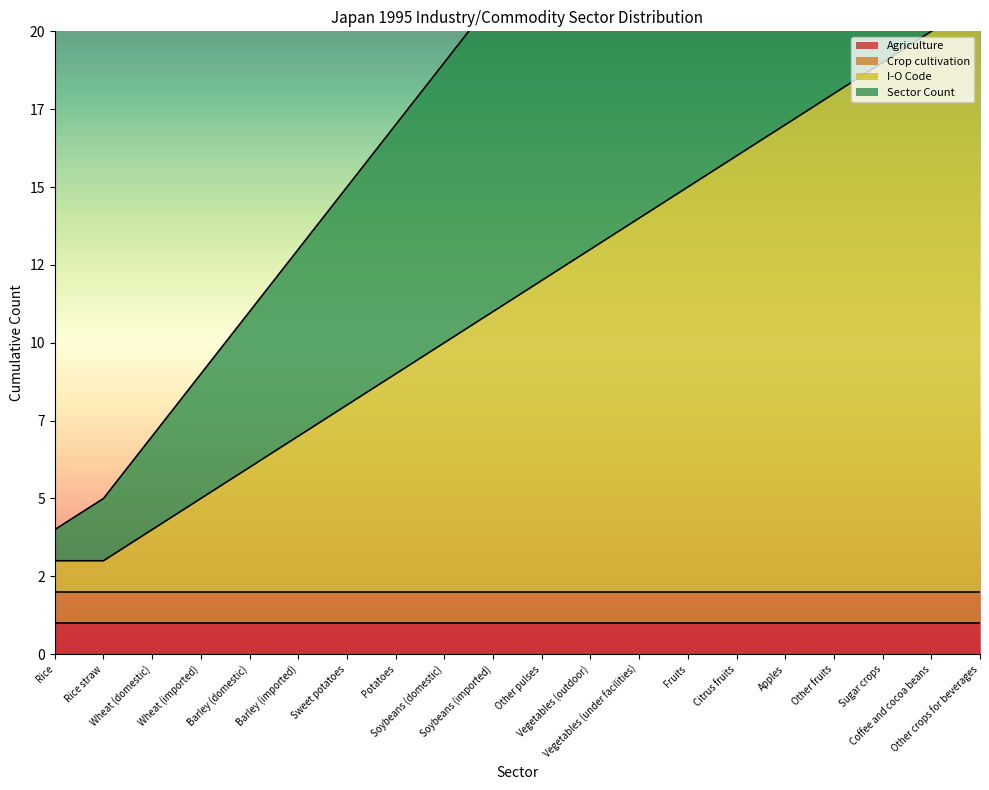

Is it true that Sector Count equals 35 at Other fruits?

True